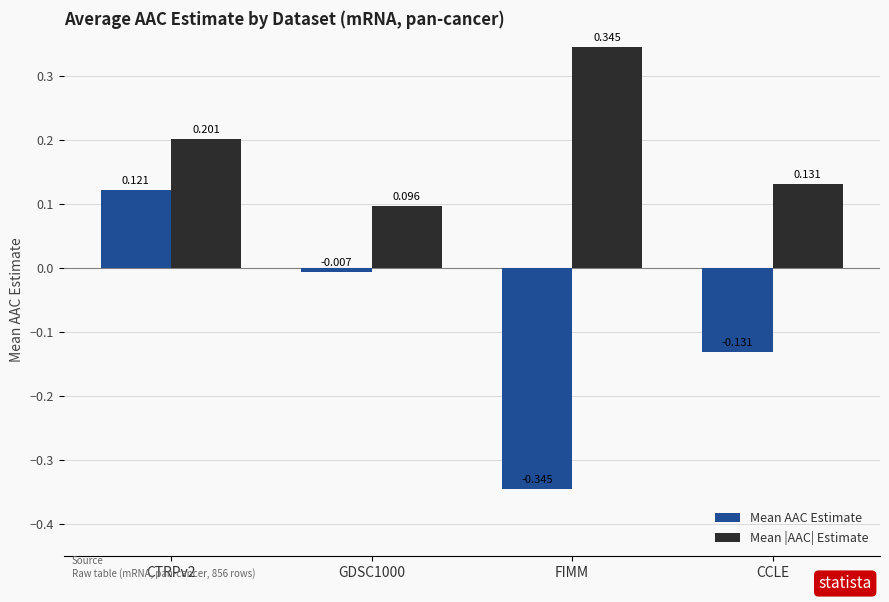

What are all the series names shown in the legend?

Mean AAC Estimate, Mean |AAC| Estimate